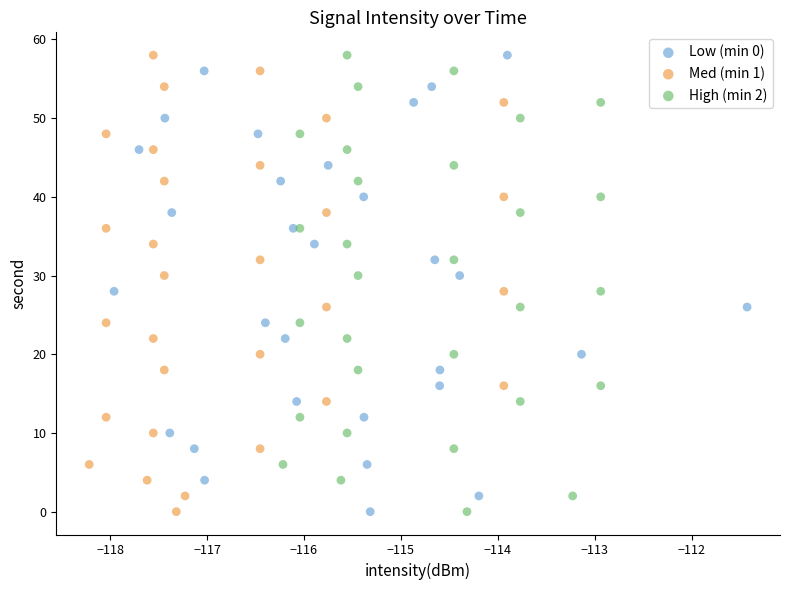

What are all the series names shown in the legend?

Low (min 0), Med (min 1), High (min 2)